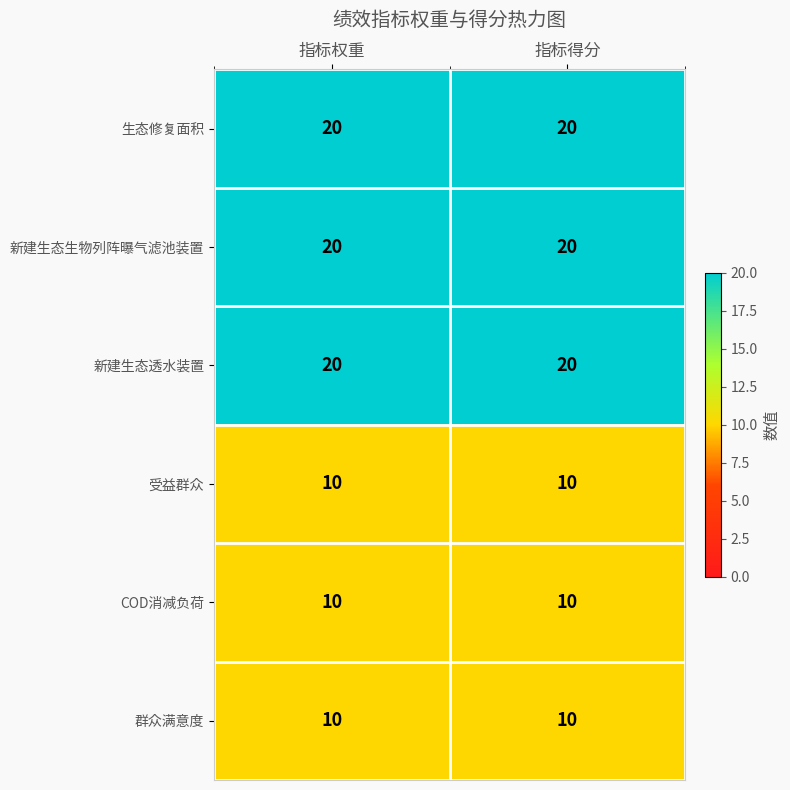

Is it true that 新建生态透水装置 equals 31 at 指标权重?

False